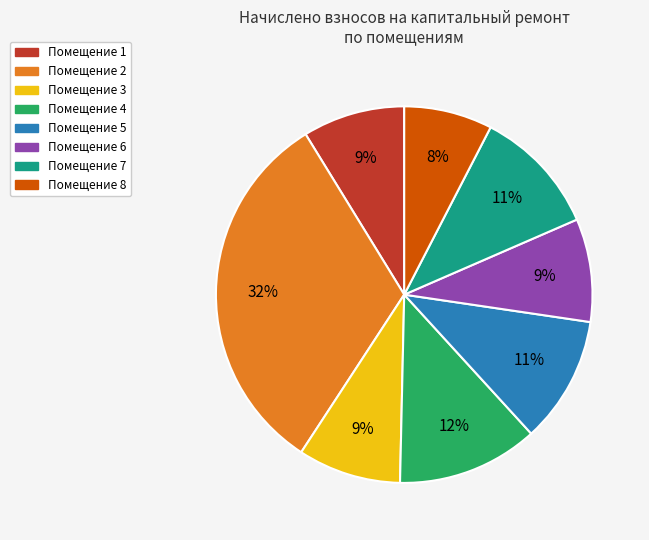

What percentage is the Помещение 6 slice, to the nearest percent?

9%